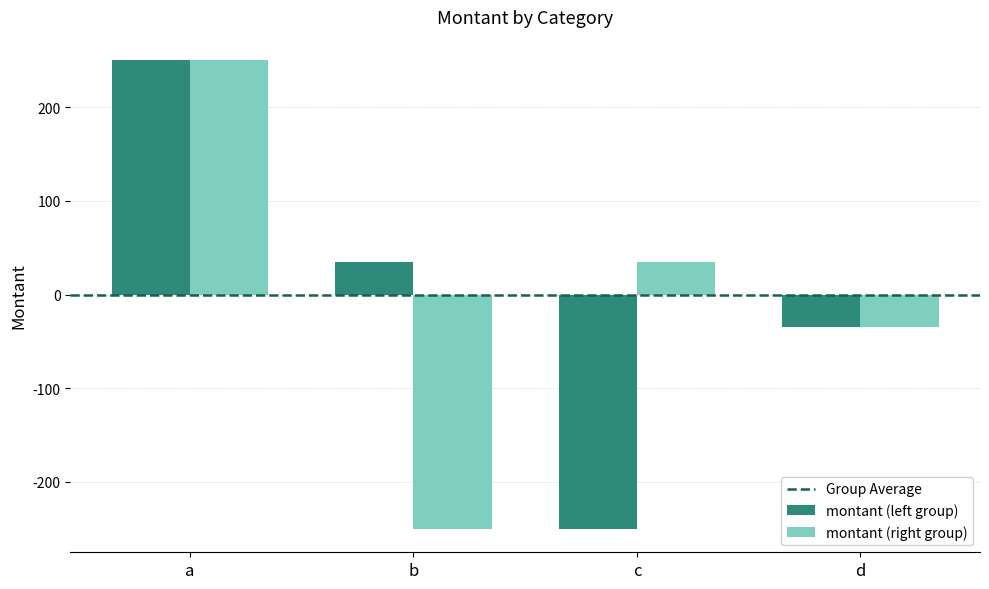

What is the sum of the montant (left group) values at b and c?

-215